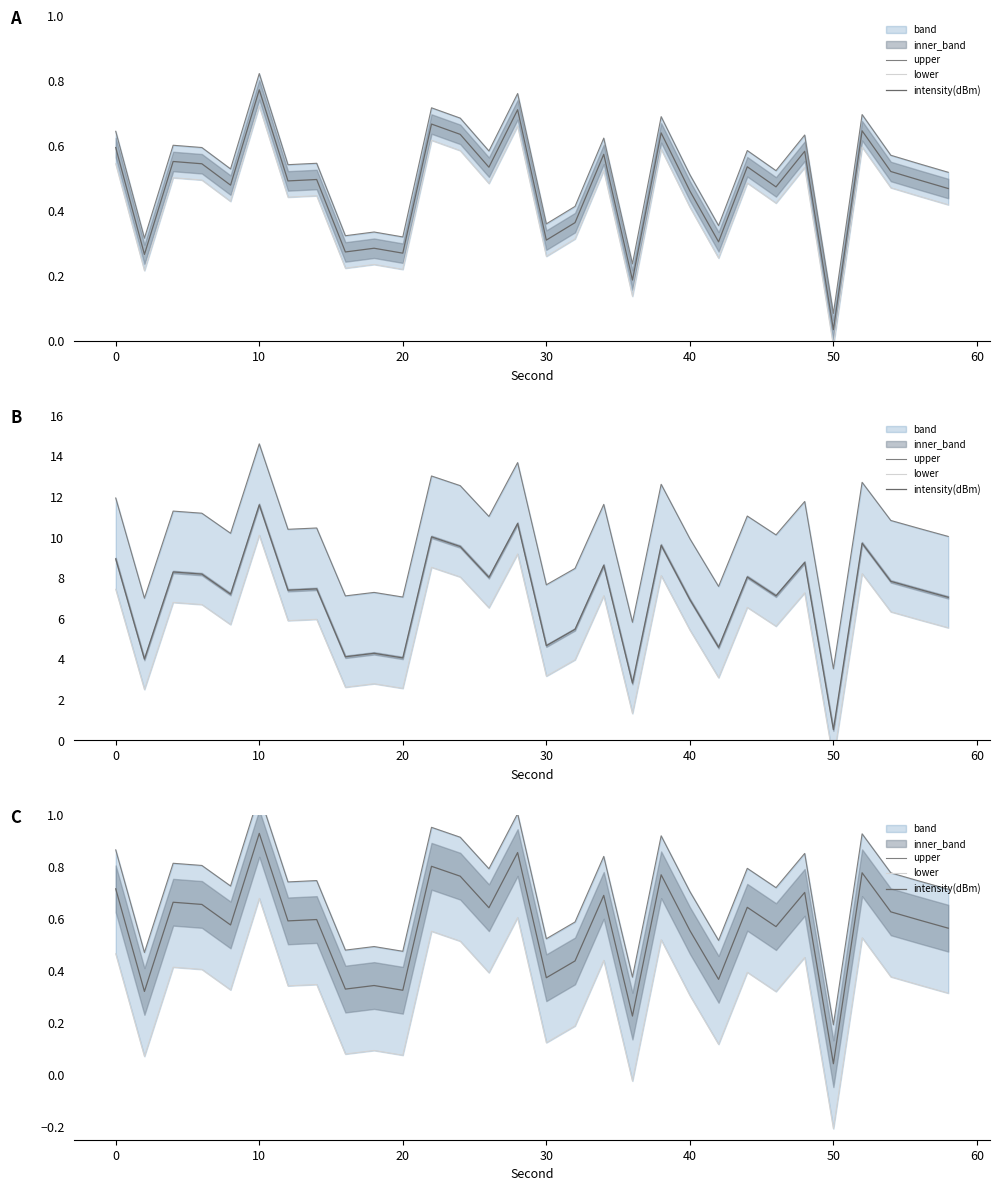

List the series in order of their peak value, lowest first.

lower, intensity(dBm), upper